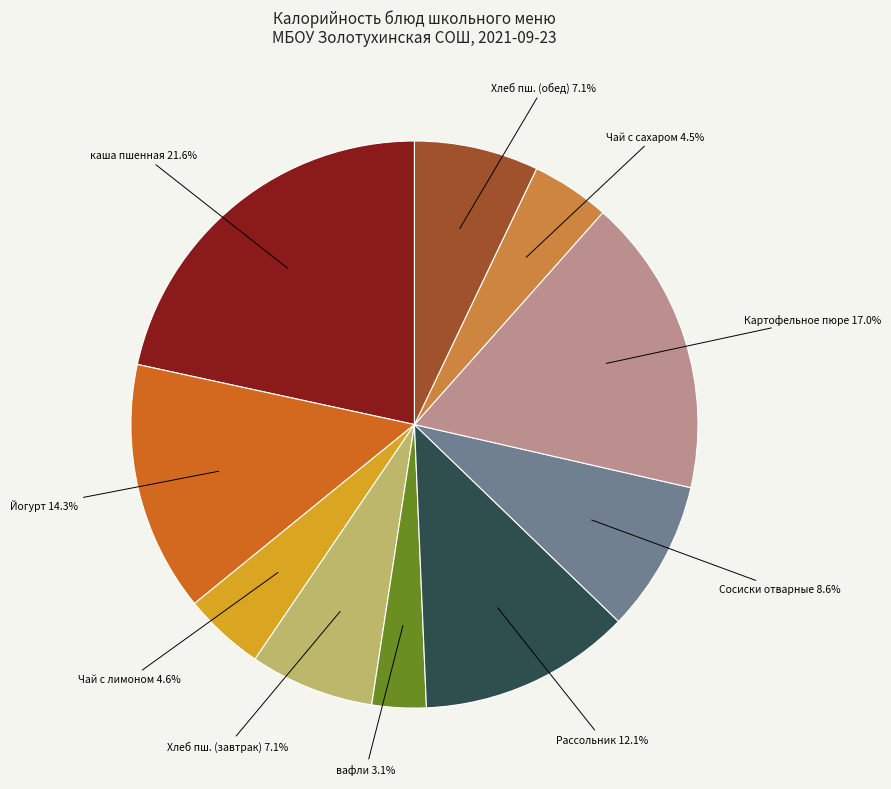

Is there any slice that represents more than half of the pie?

No